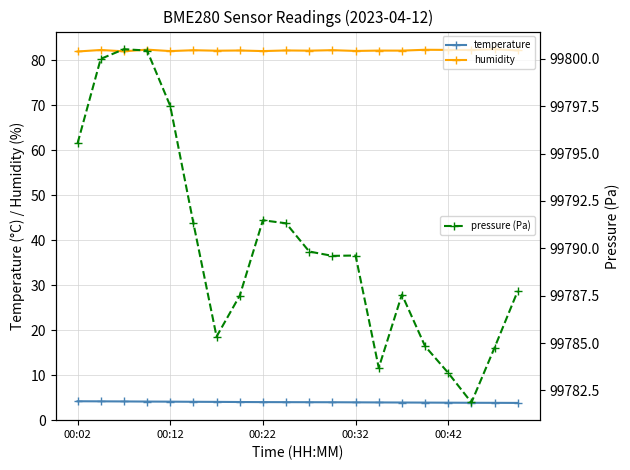

What is the highest value of the temperature series?

4.2